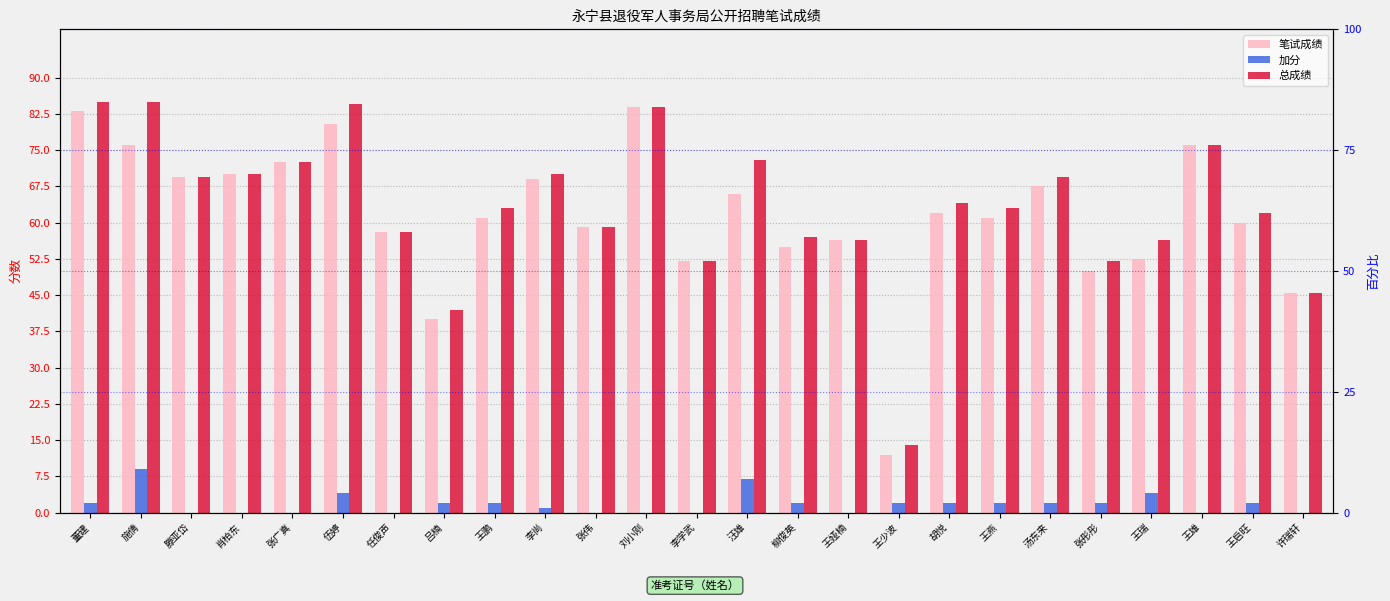

At which label does 笔试成绩 first exceed 61?

董建